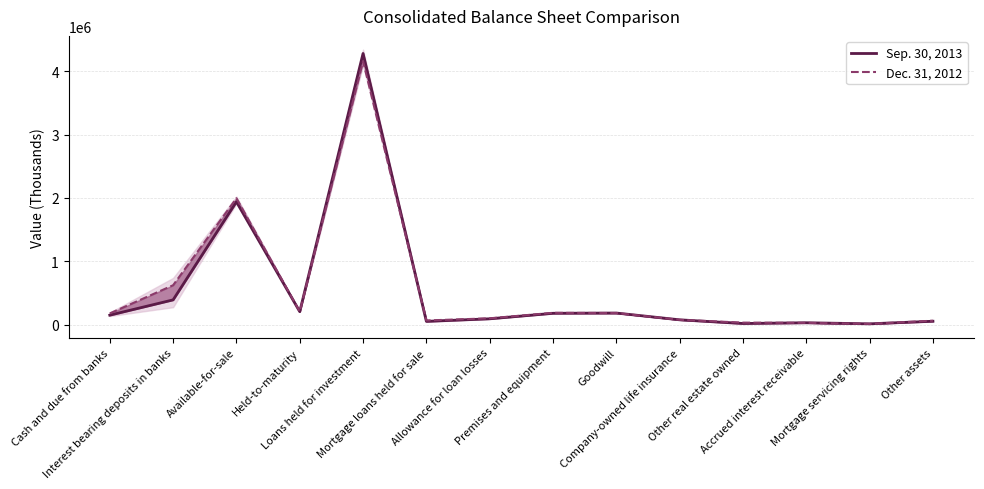

Where is the first local maximum for Dec. 31, 2012?

Available-for-sale